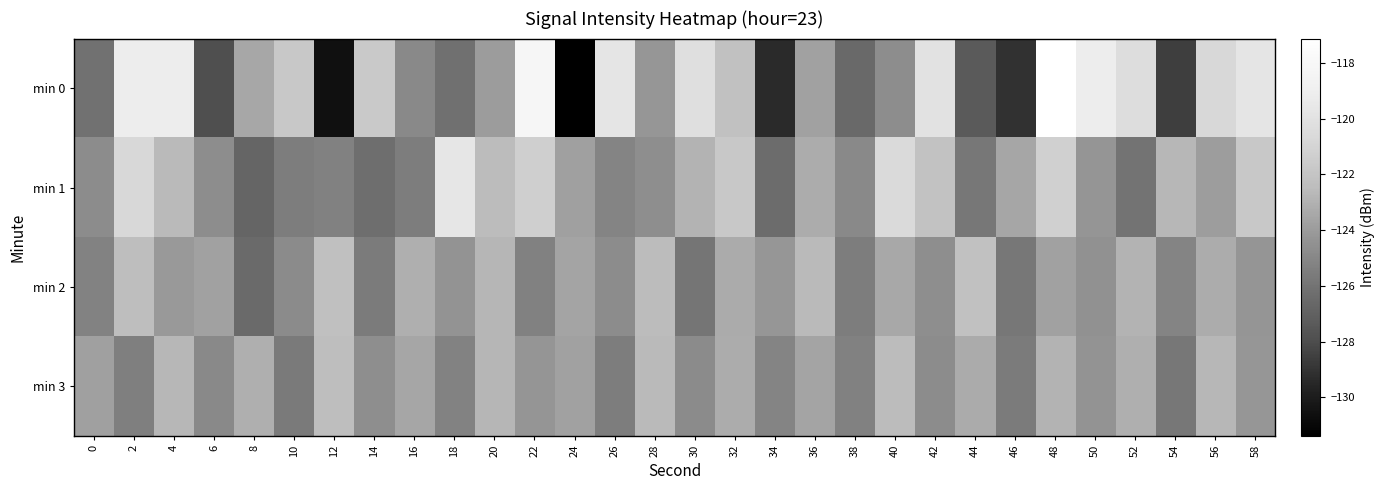

What is the spread (max minus min) of values at 14?

4.7